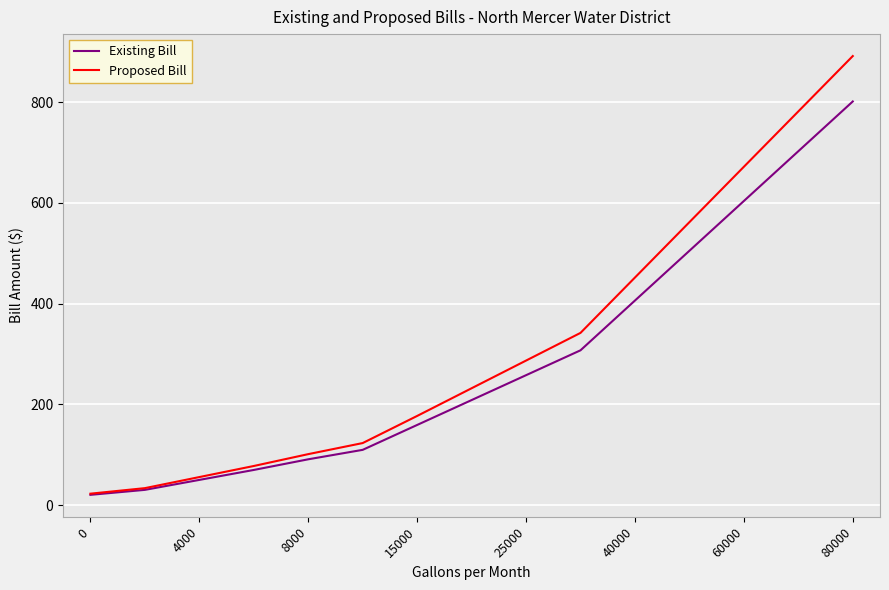

List the series in order of their peak value, lowest first.

Existing Bill, Proposed Bill